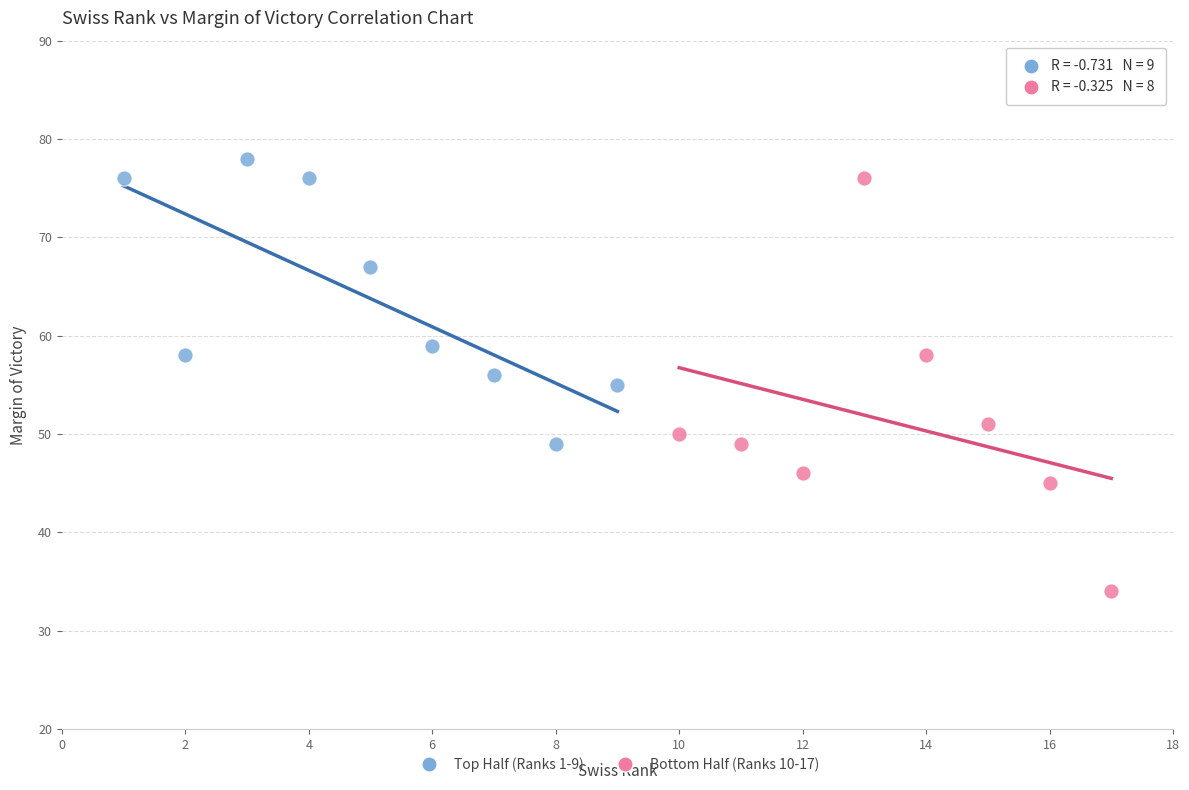

Which series reaches the minimum Y coordinate?

Bottom Half (Ranks 10-17)